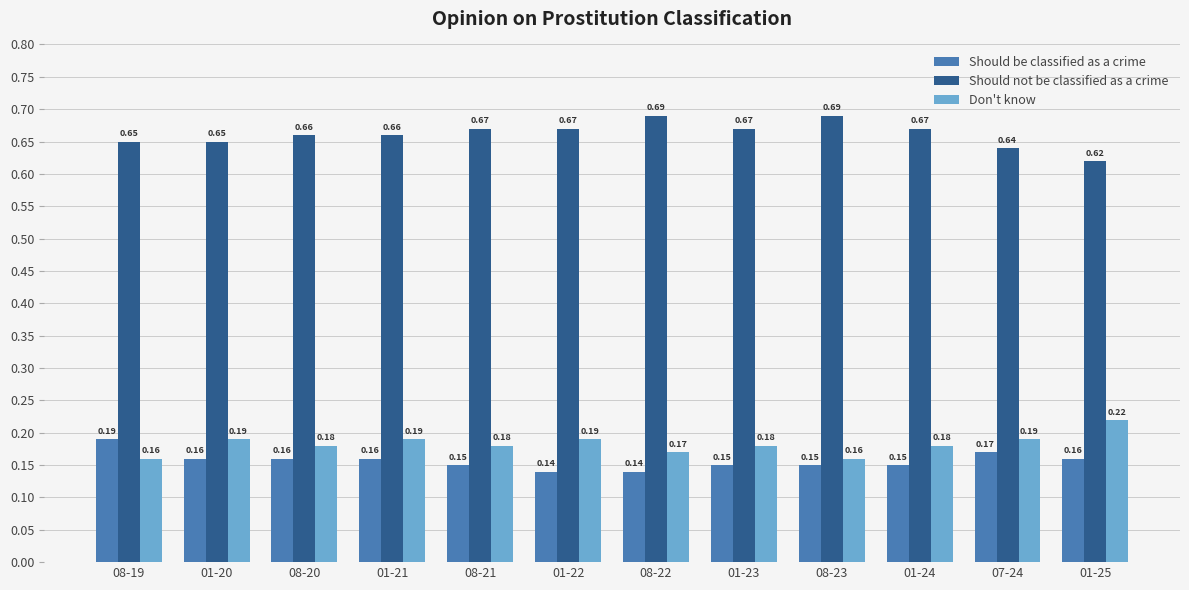

What are all the series names shown in the legend?

Should be classified as a crime, Should not be classified as a crime, Don't know